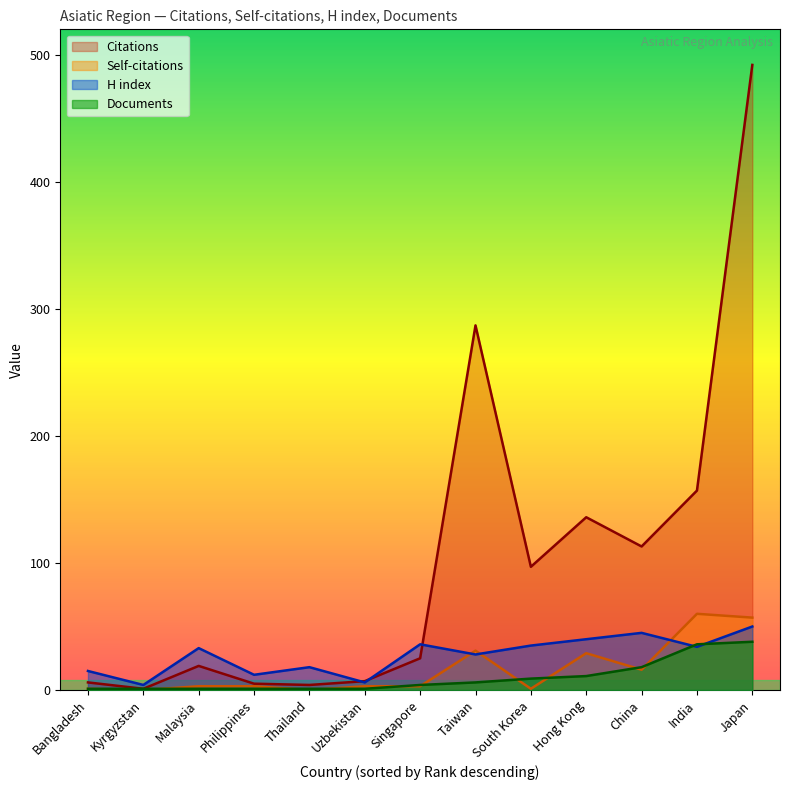

What are all the series names shown in the legend?

Citations, Self-citations, H index, Documents